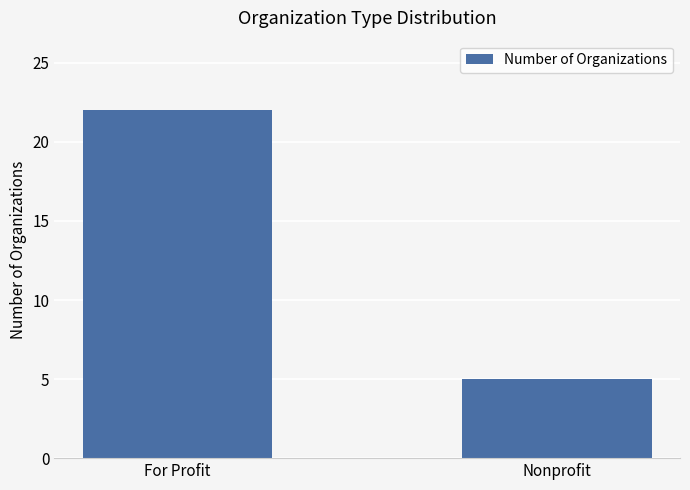

What is the difference between the values at For Profit and Nonprofit?

17